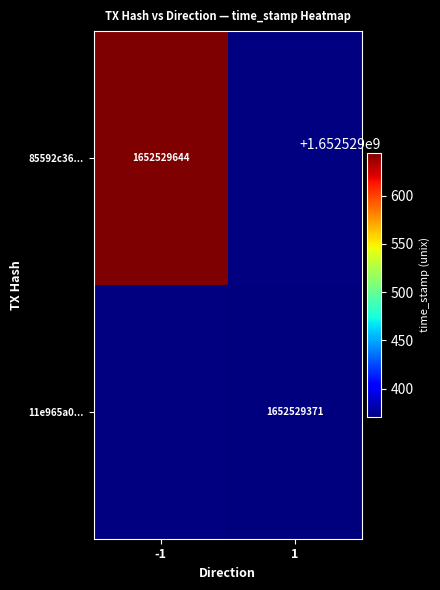

Is it true that 85592c365685e54c2e95d926f0fff9639b346f3 equals -1 at direction?

True